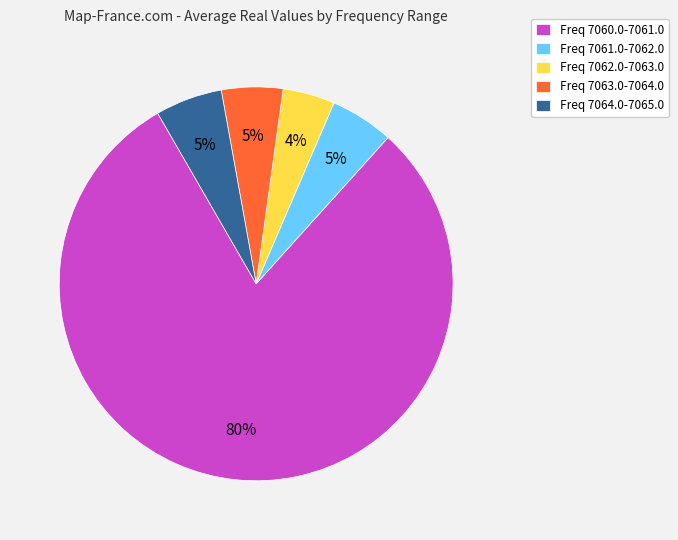

How many segments does this pie chart have?

5